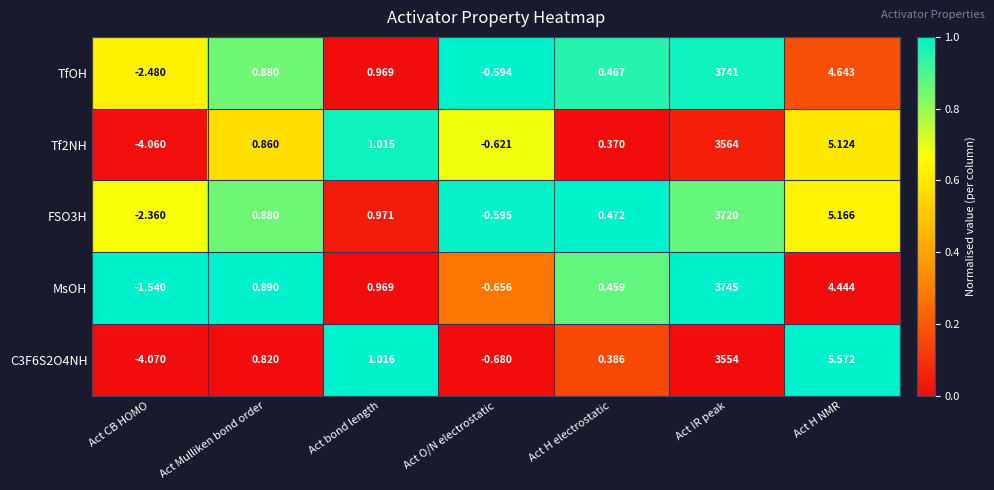

At which category is the sum across all series the highest?

Act IR peak